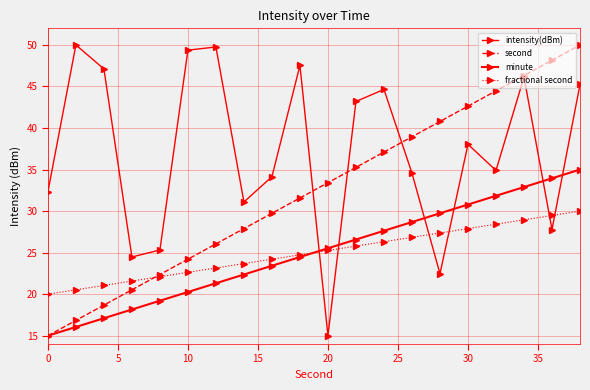

How many values in the minute series are below 25?

10